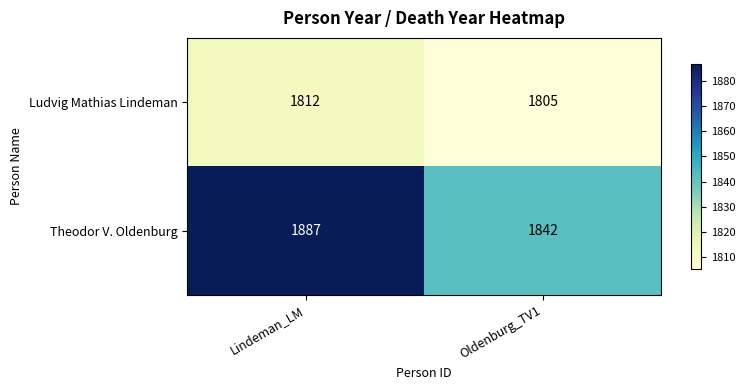

The value of Theodor V. Oldenburg at Lindeman_LM is 1887. True or false?

True